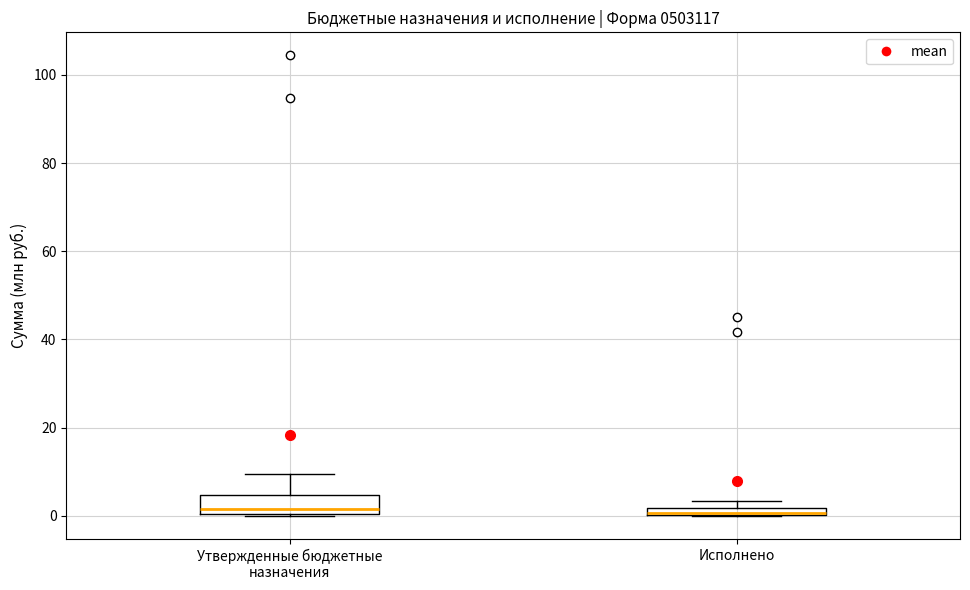

Comparing the boxes themselves (not the whiskers), which one is the tallest?

Утвержденные бюджетные назначения